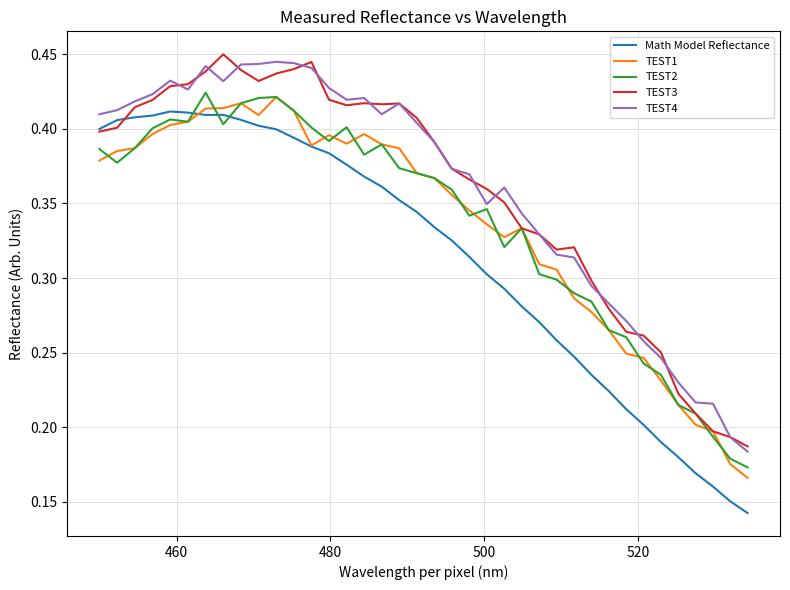

True or false: TEST4 and TEST1 cross at least once.

False